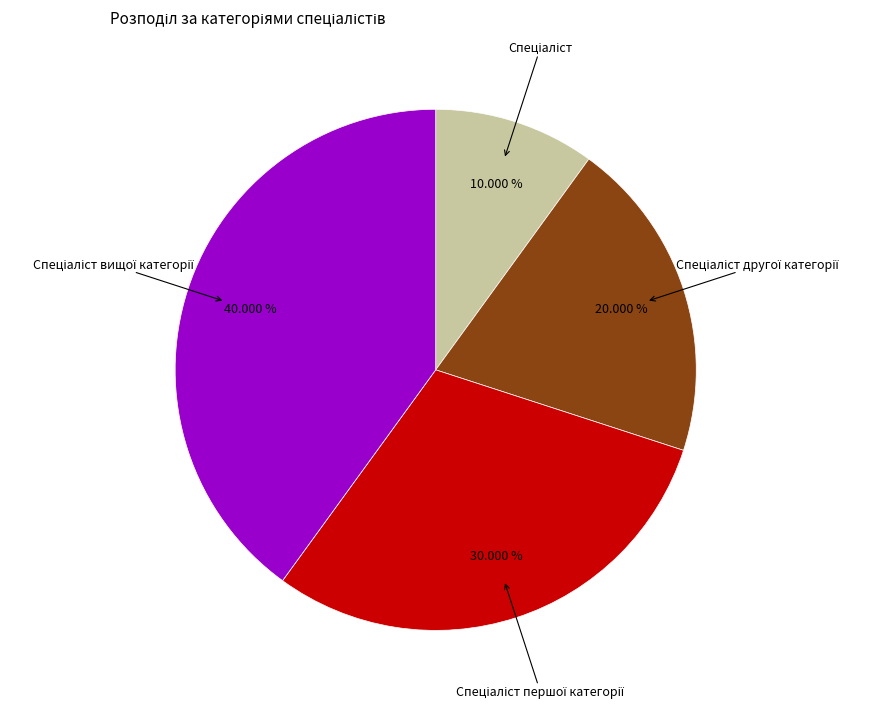

Is there a majority slice in this chart?

No